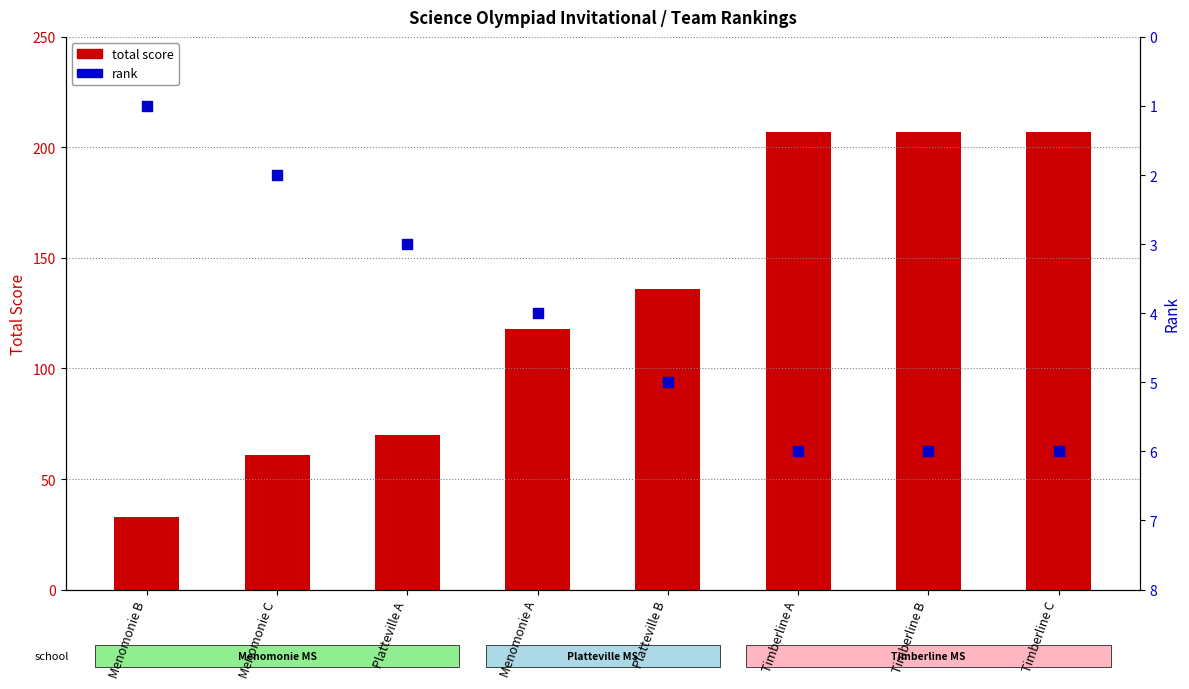

What is the total value across all series at Menomonie C?

63